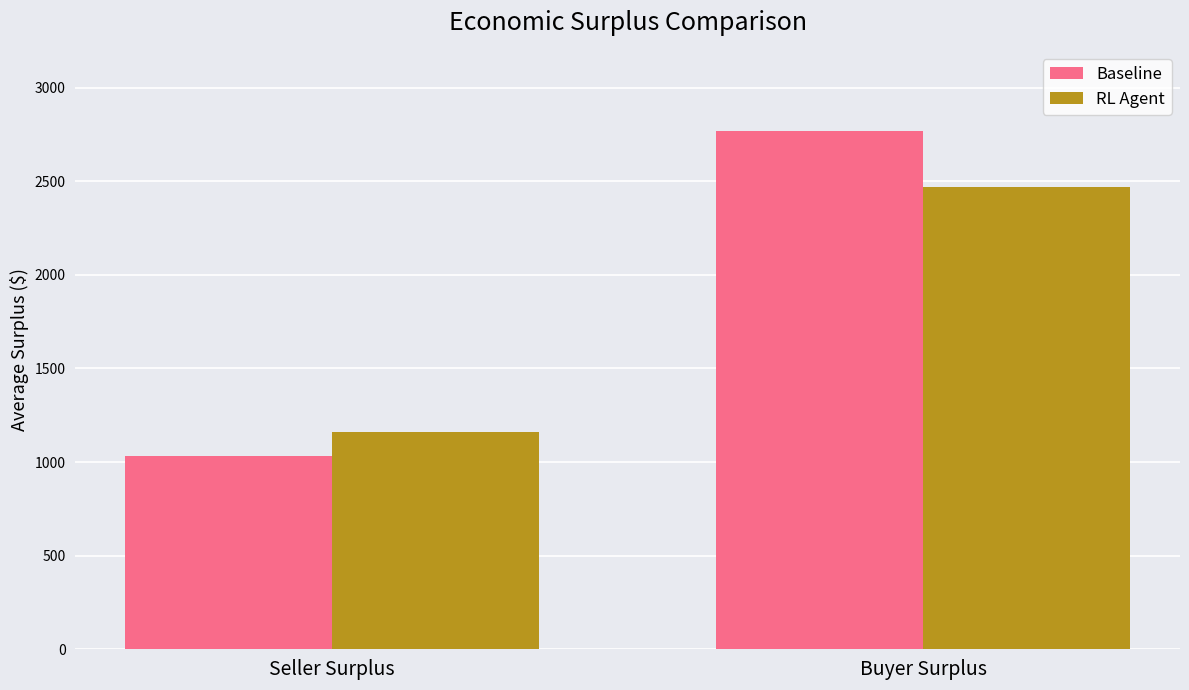

Reading left to right, extract all data points from this chart.

Baseline: Seller Surplus=1030.4	Buyer Surplus=2767.6
RL Agent: Seller Surplus=1160.4	Buyer Surplus=2467.6